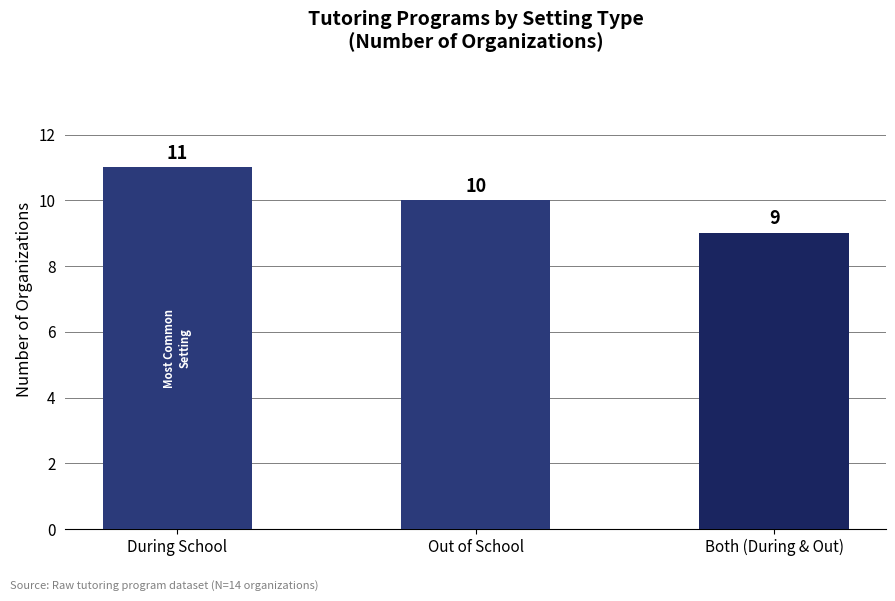

Reading left to right, extract all data points from this chart.

During School=11	Out of School=10	Both (During & Out)=9